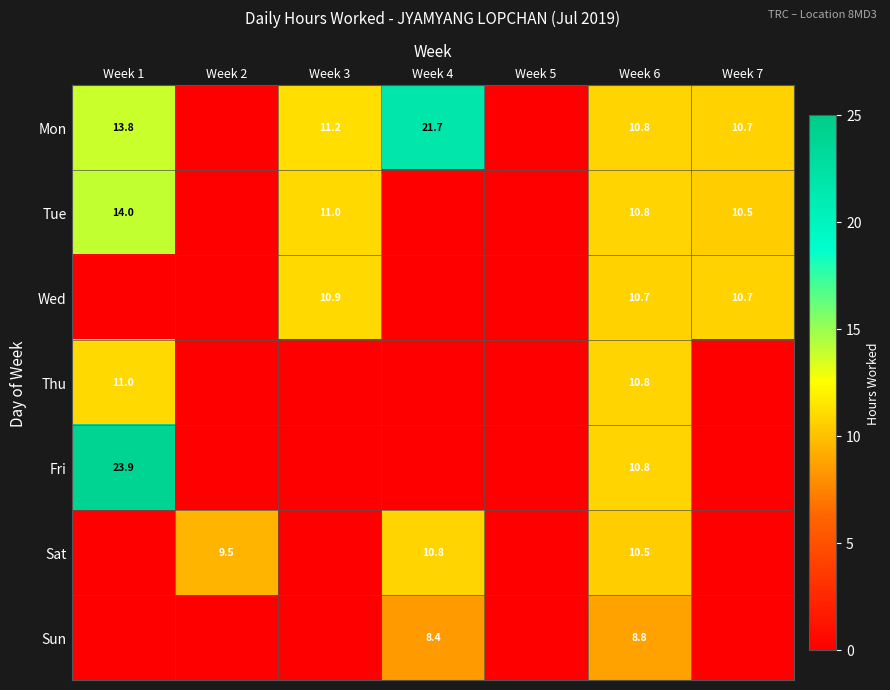

The Thu series shows 16.5 at Week 1. True or false?

False